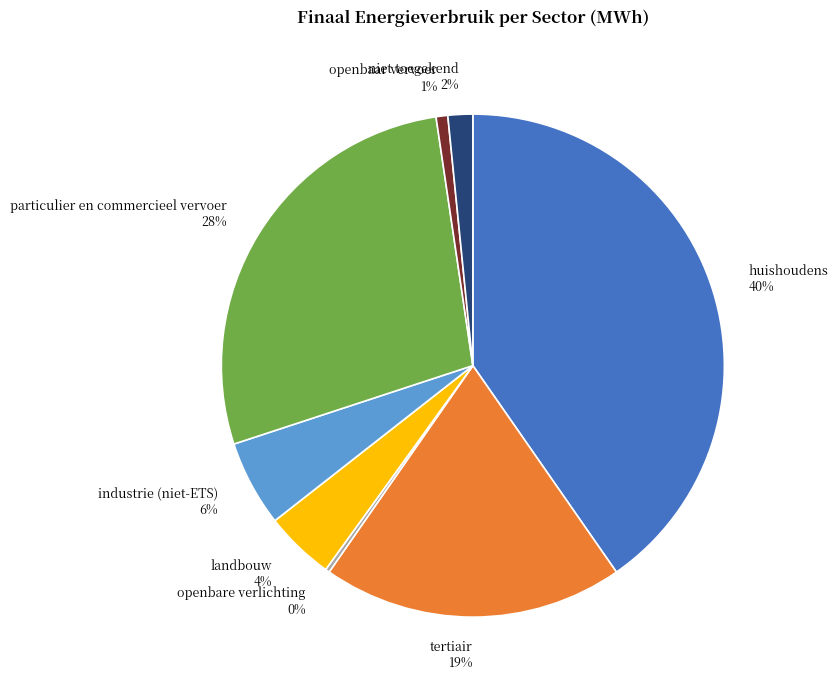

To the nearest percent, what portion does openbaar vervoer represent?

1%